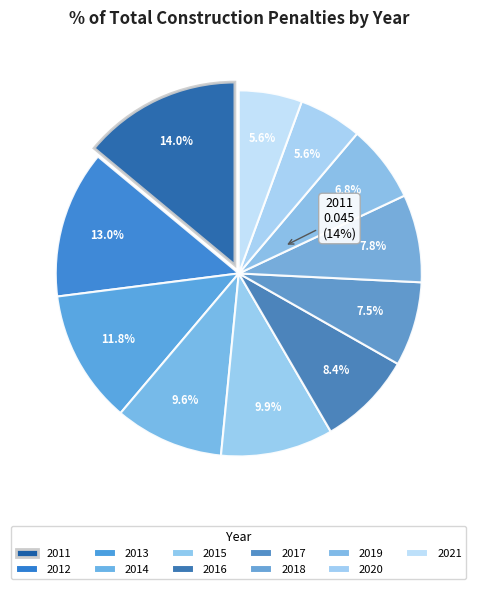

To the nearest percent, what is the average slice percentage?

9%